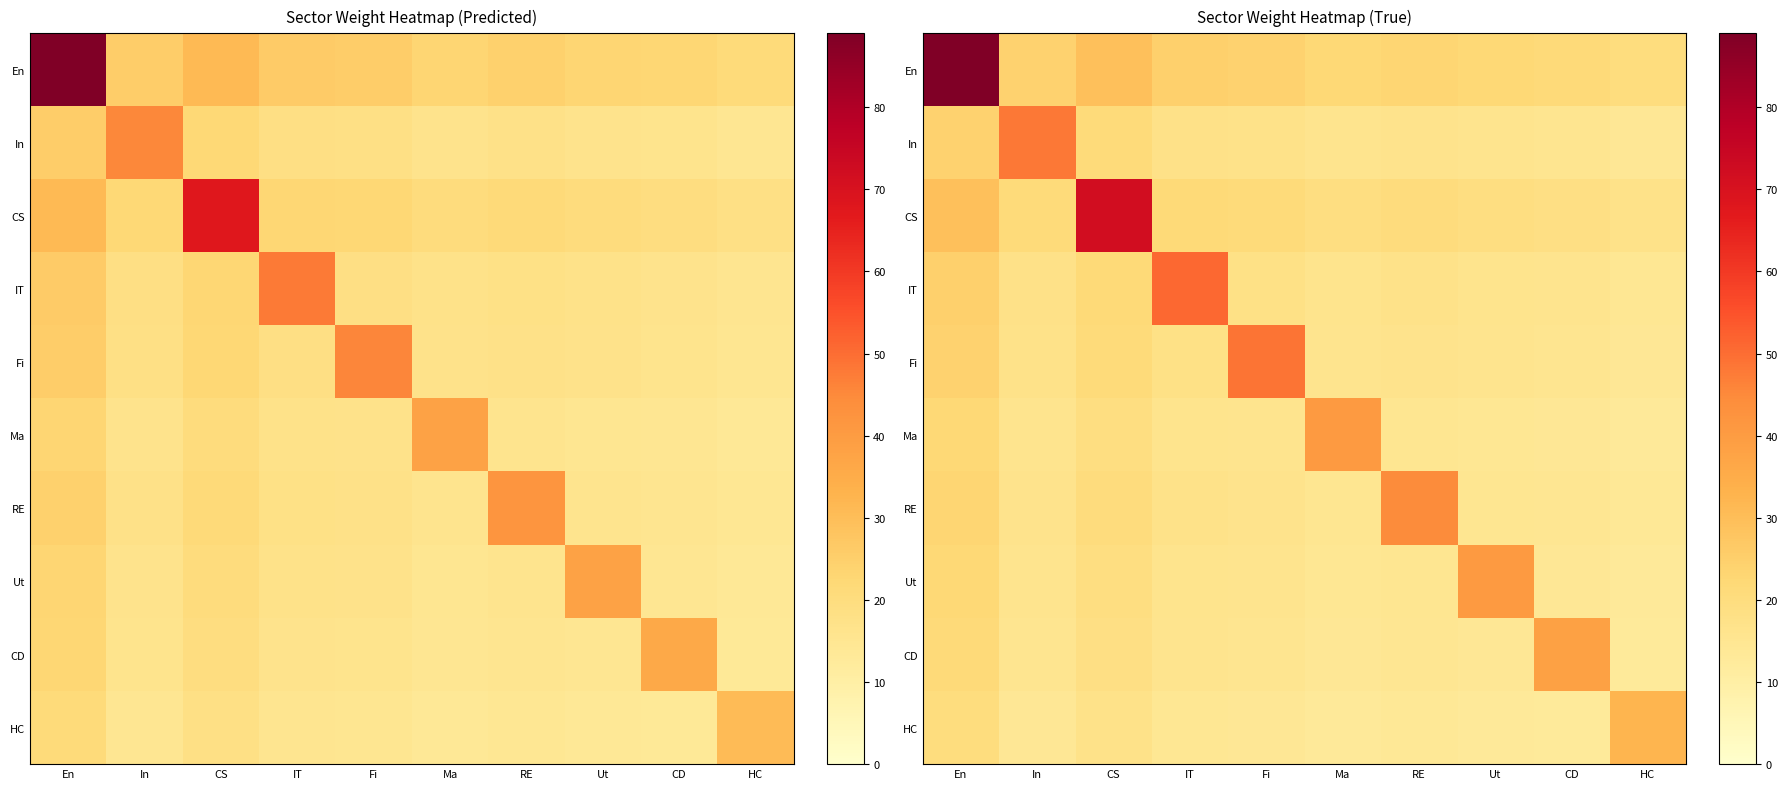

What is the spread (max minus min) of values at IT?

36.4